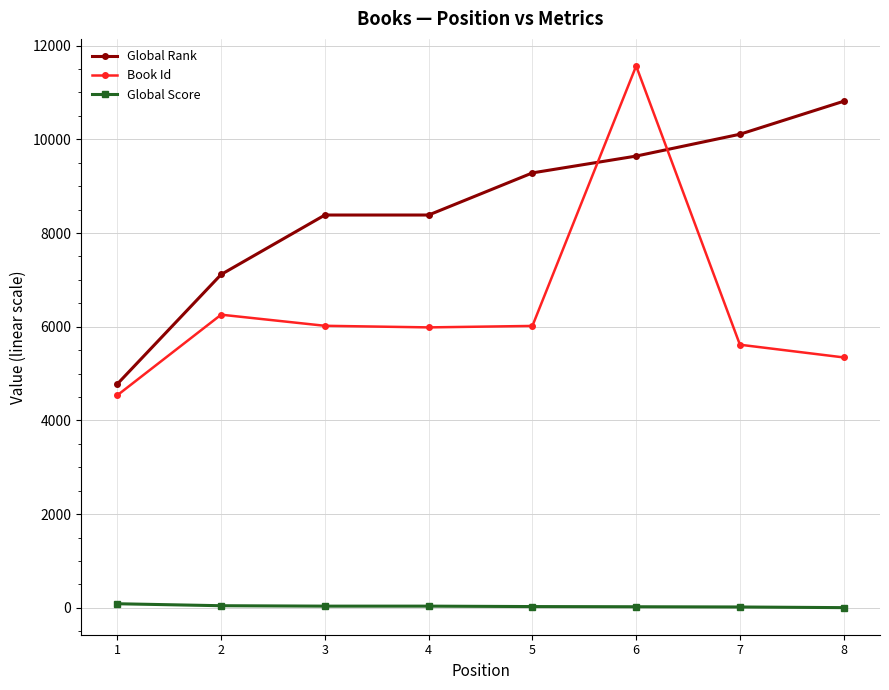

What is the difference between the maximum and second lowest values in the Global Score series?

69